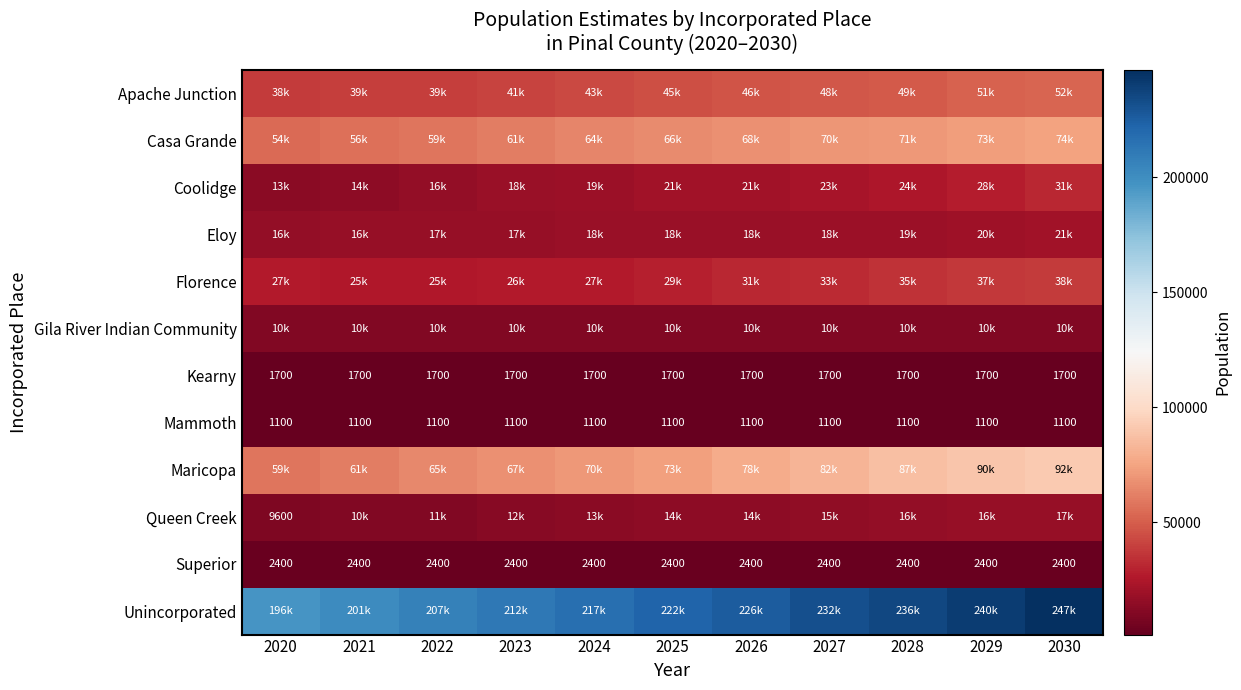

The Mammoth series shows 1100 at 2024. True or false?

True